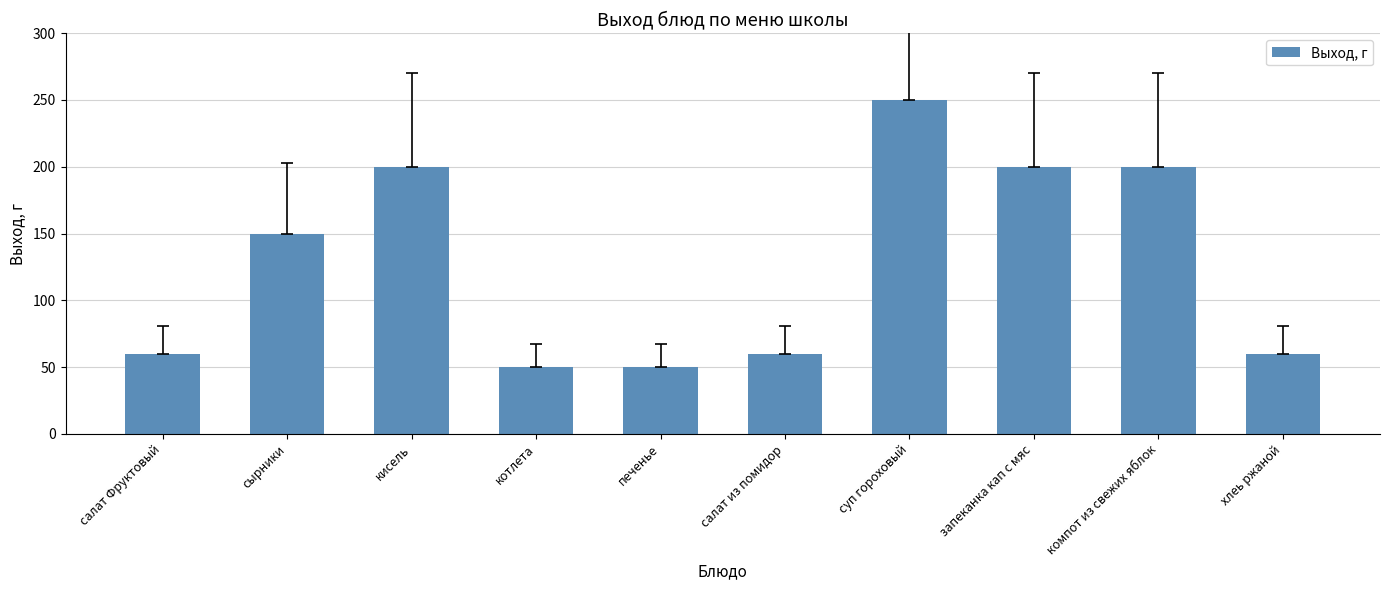

How many bars are there in total?

10